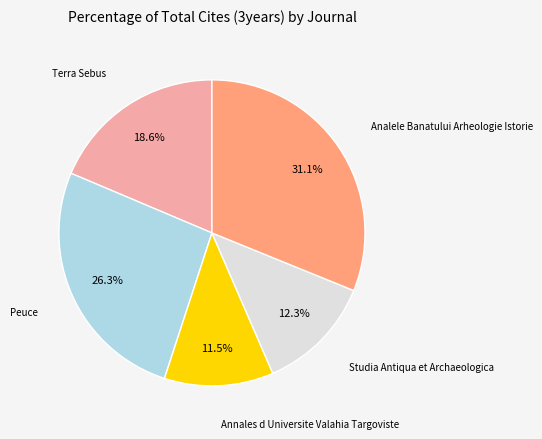

To the nearest percent, what is the average slice percentage?

20%